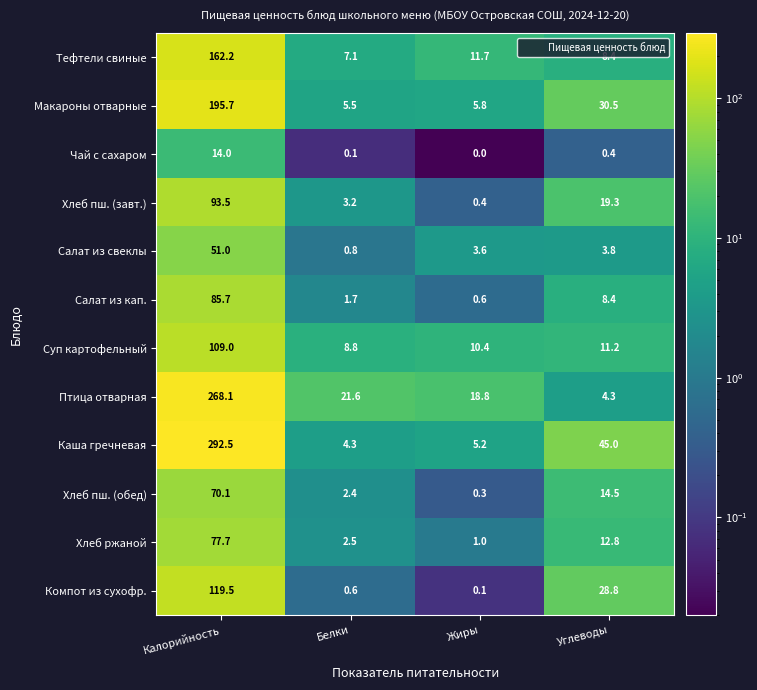

At which label is Птица отварная closest to 136?

Белки